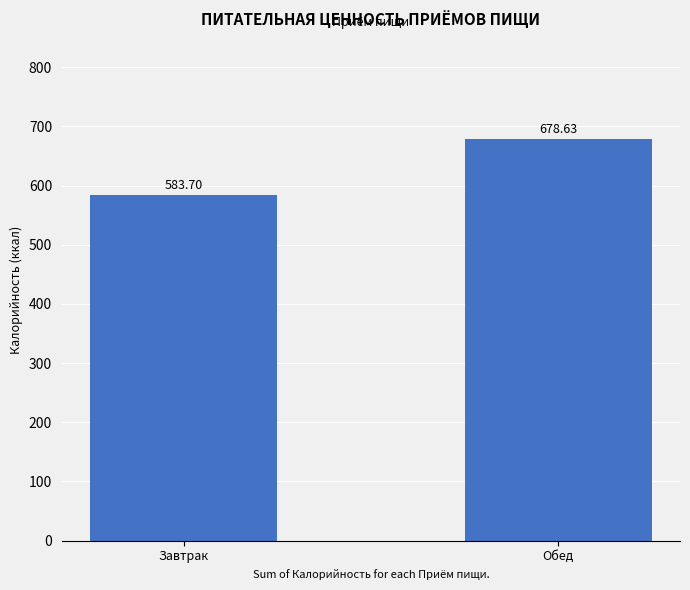

Which has a higher value, Завтрак or Обед?

Обед